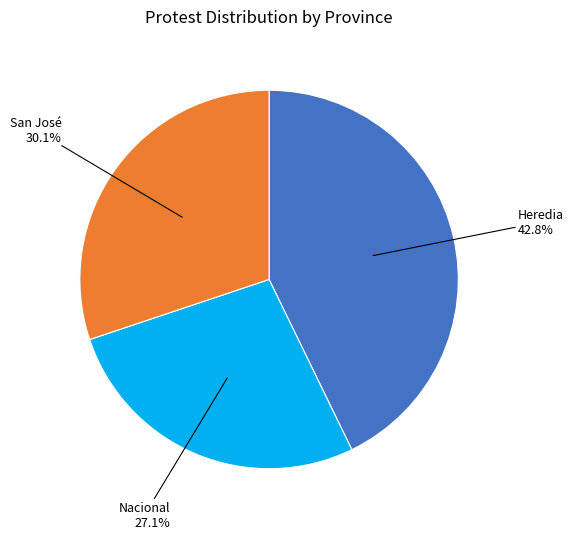

Is it true that Nacional is 14% of the pie?

False